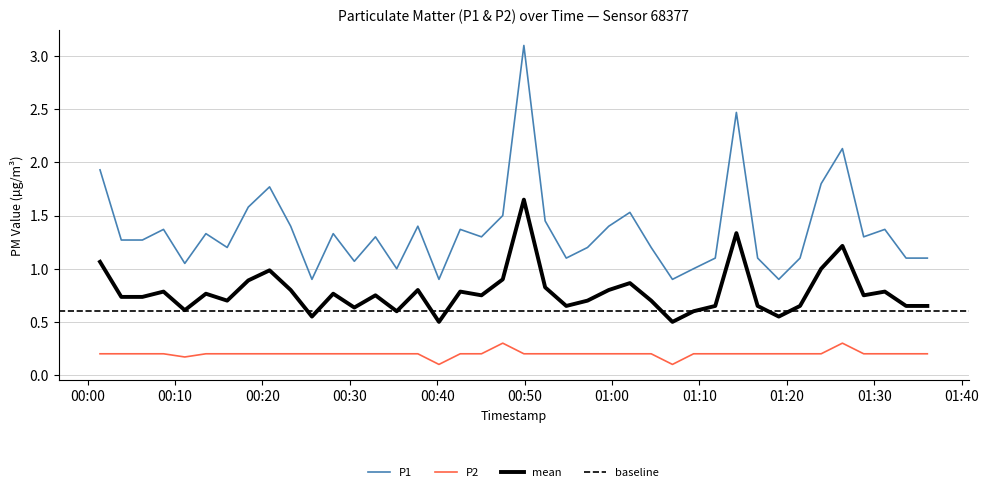

True or false: P2 and P1 intersect in this chart.

False